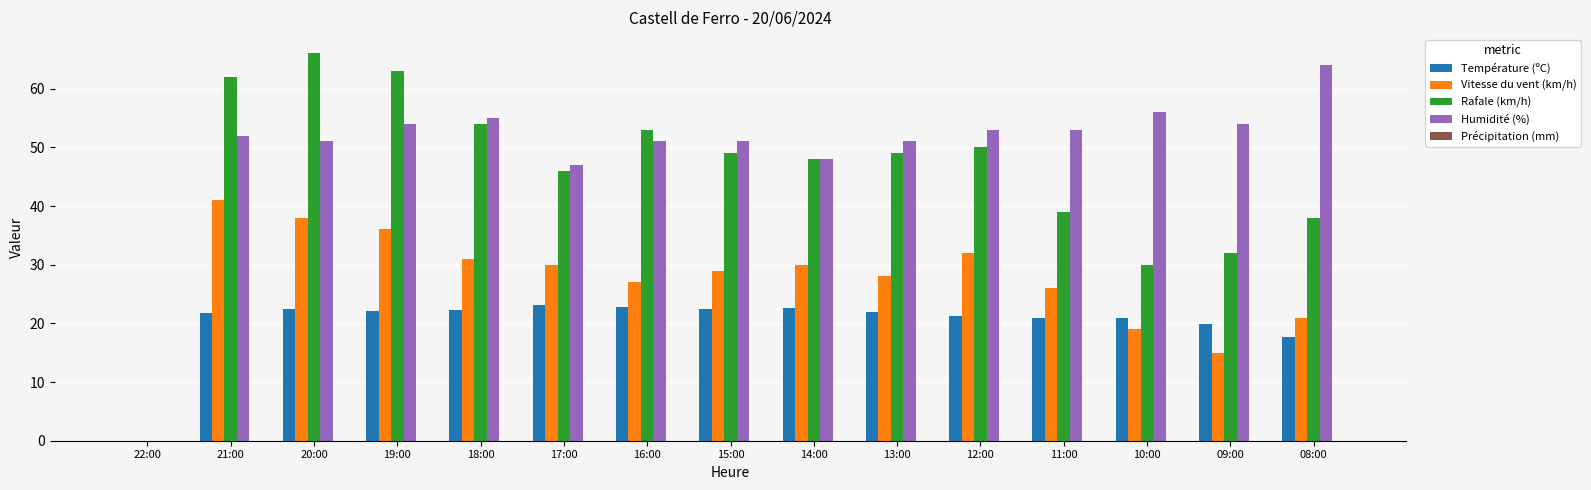

What is the greatest value displayed?

66.0